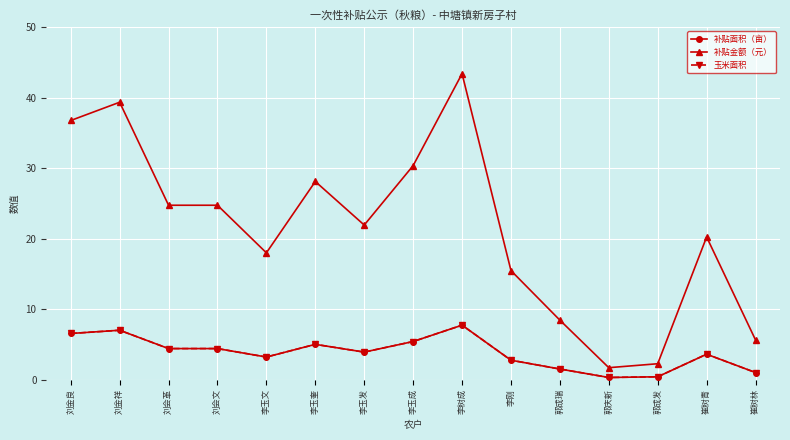

Where does the 补贴金额（元） series first go above 21?

刘金良